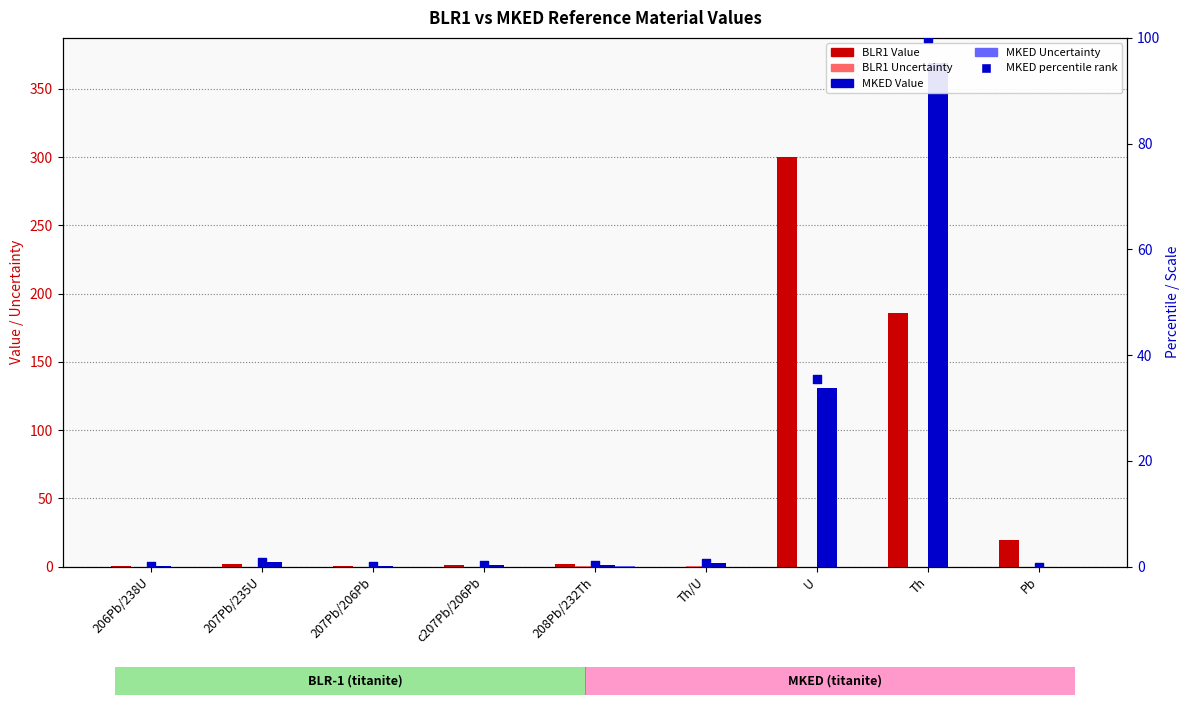

Which series has the largest Y range (max minus min)?

MKED Value